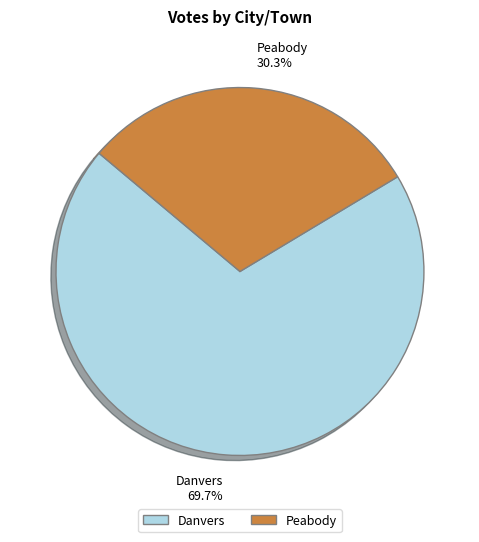

Which slice is the smallest?

Peabody